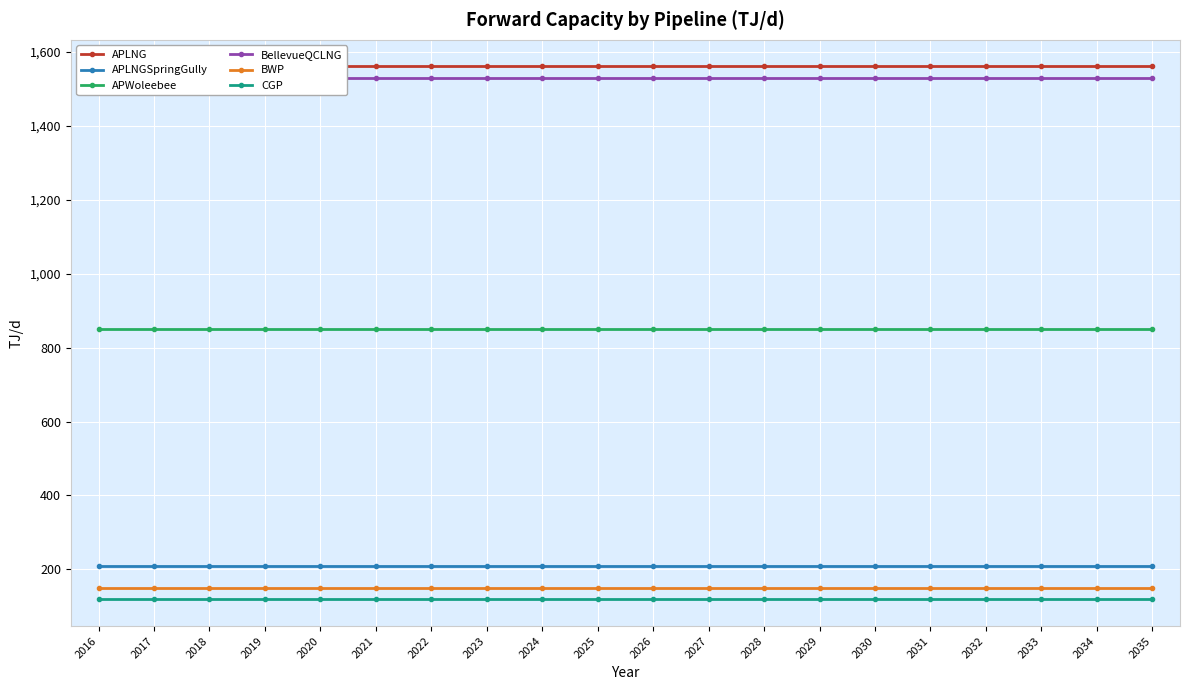

True or false: APLNG and APWoleebee cross at least once.

False